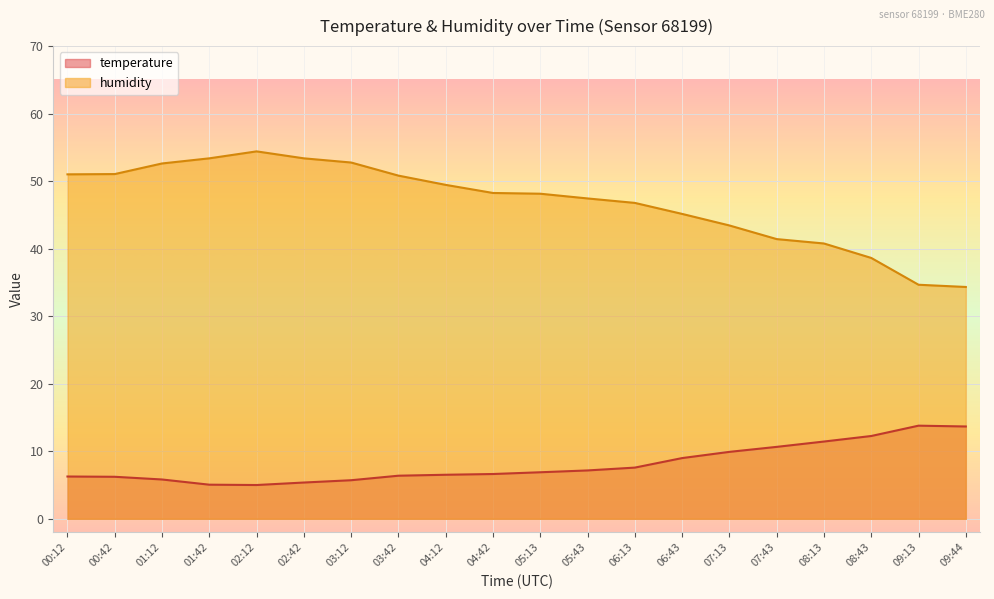

Count the number of data series in this chart.

2